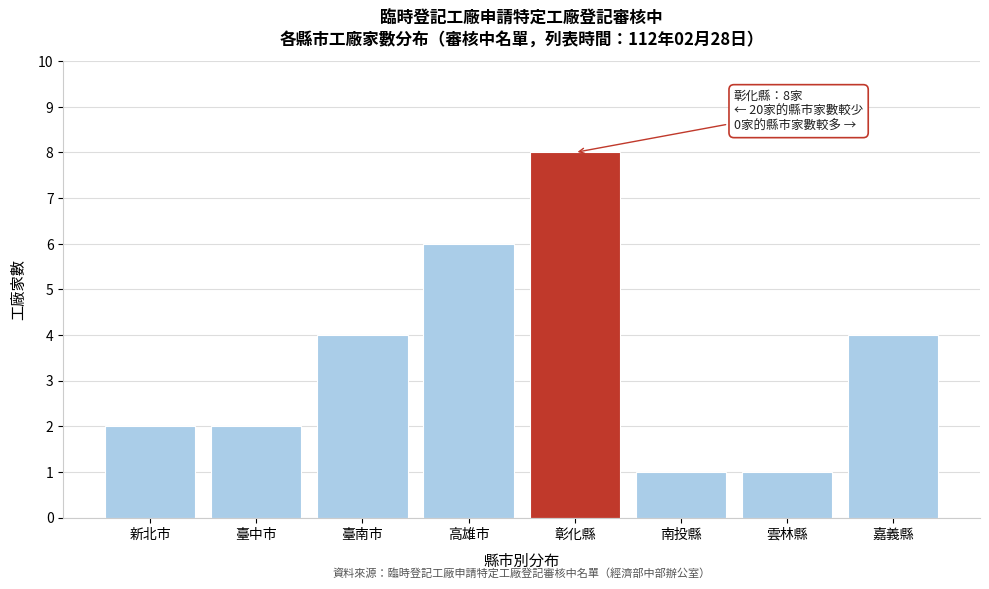

Reading left to right, transcribe all the data shown in this chart.

2	2	4	6	8	1	1	4